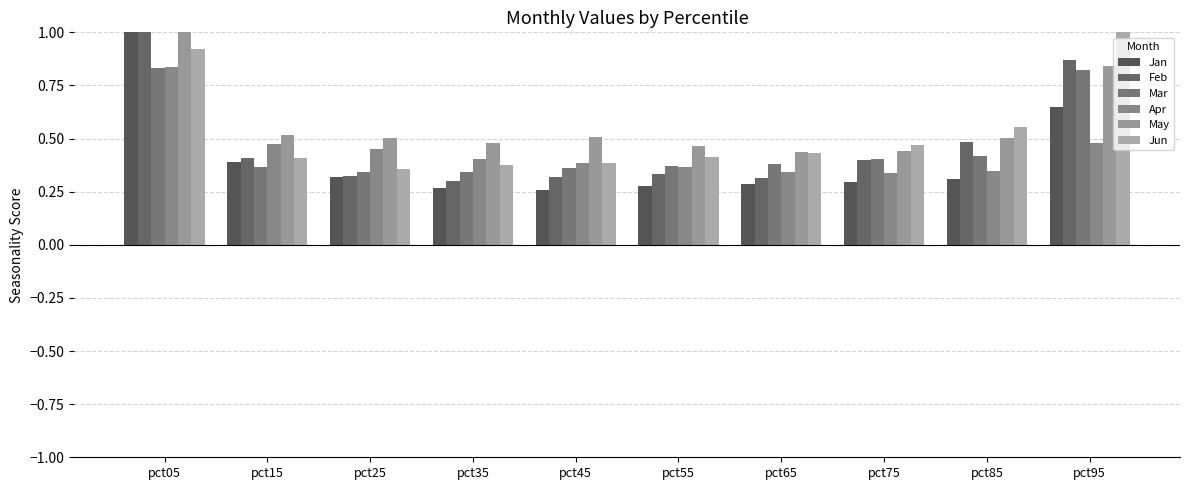

Which series has the largest total across all categories?

May